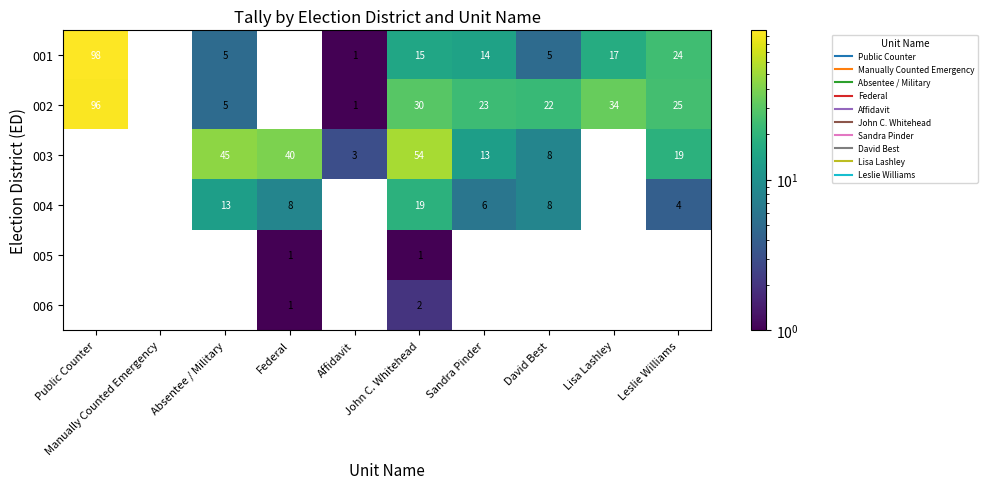

How many data points does each series have?

10